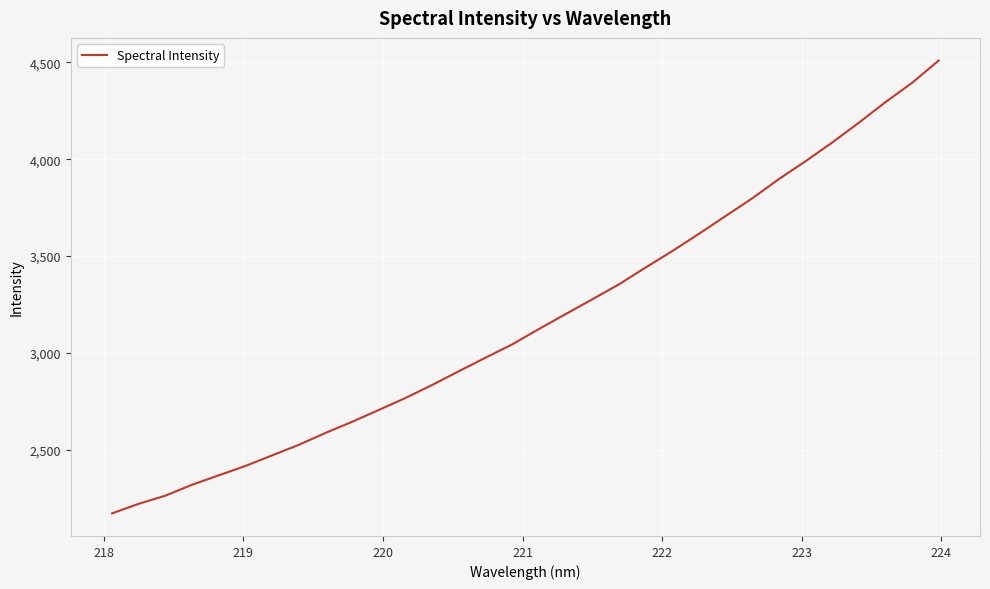

What is the smallest value displayed?

2171.7